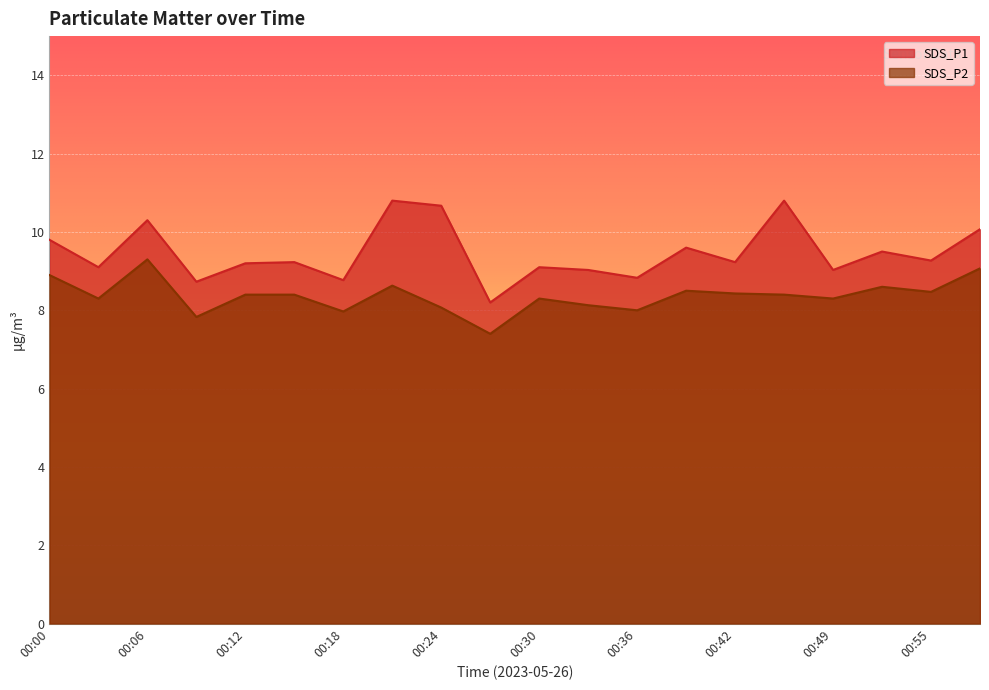

List the series in order of their peak value, lowest first.

SDS_P2, SDS_P1